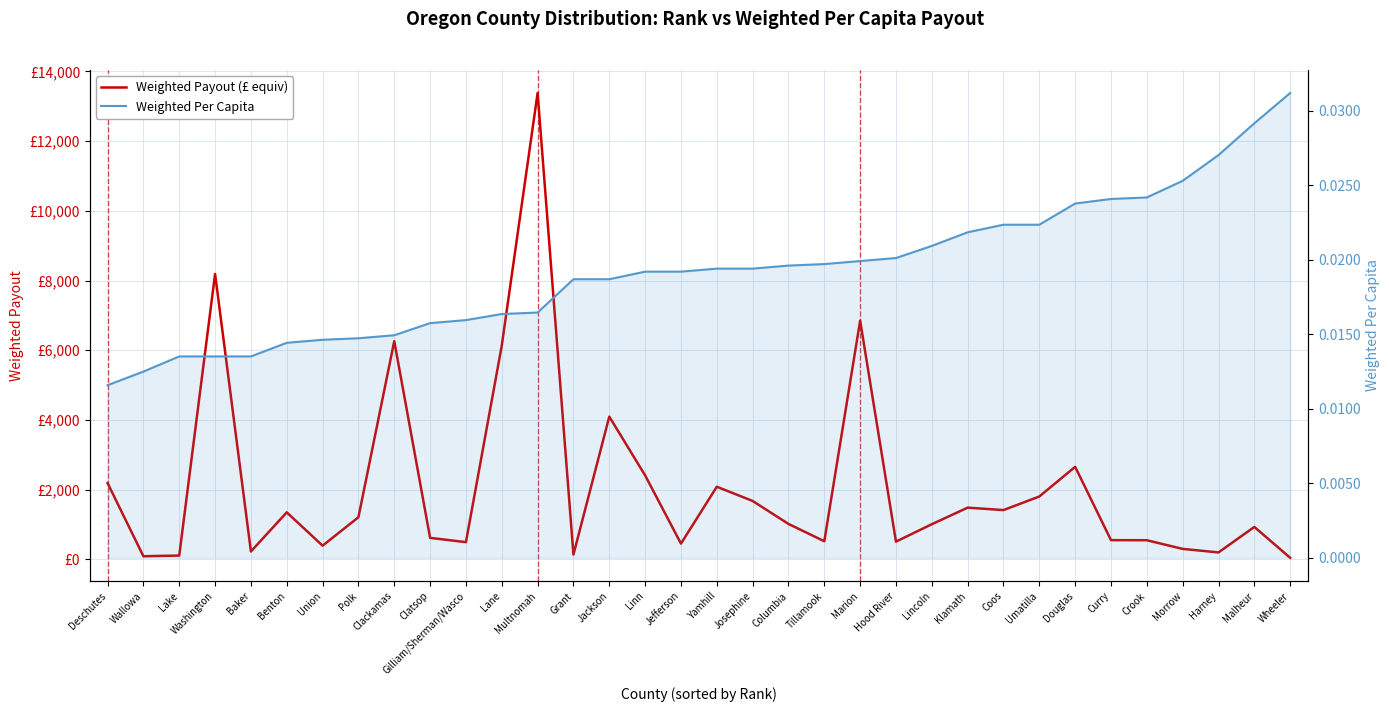

Which category has the lowest value in the Weighted Payout (£ equiv) series?

Wheeler